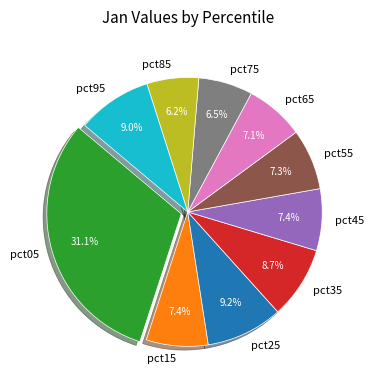

Between pct05 and pct15, which is larger?

pct05